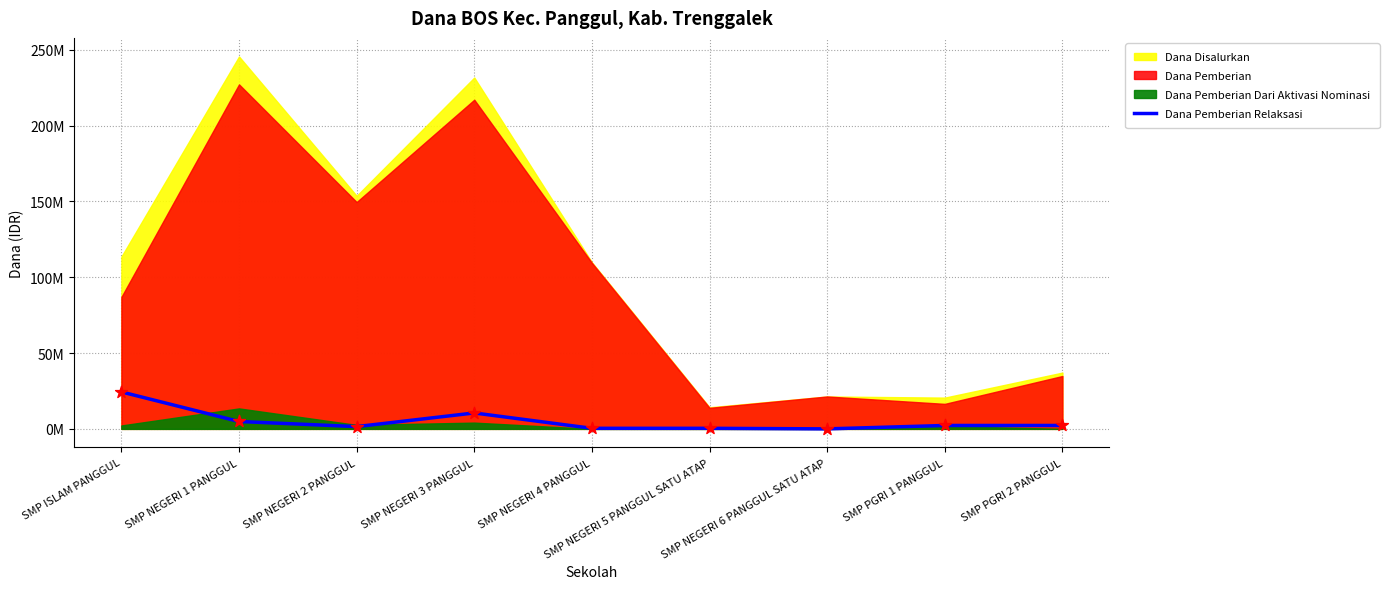

What is the change in value from SMP ISLAM PANGGUL to SMP PGRI 2 PANGGUL?

-22125000